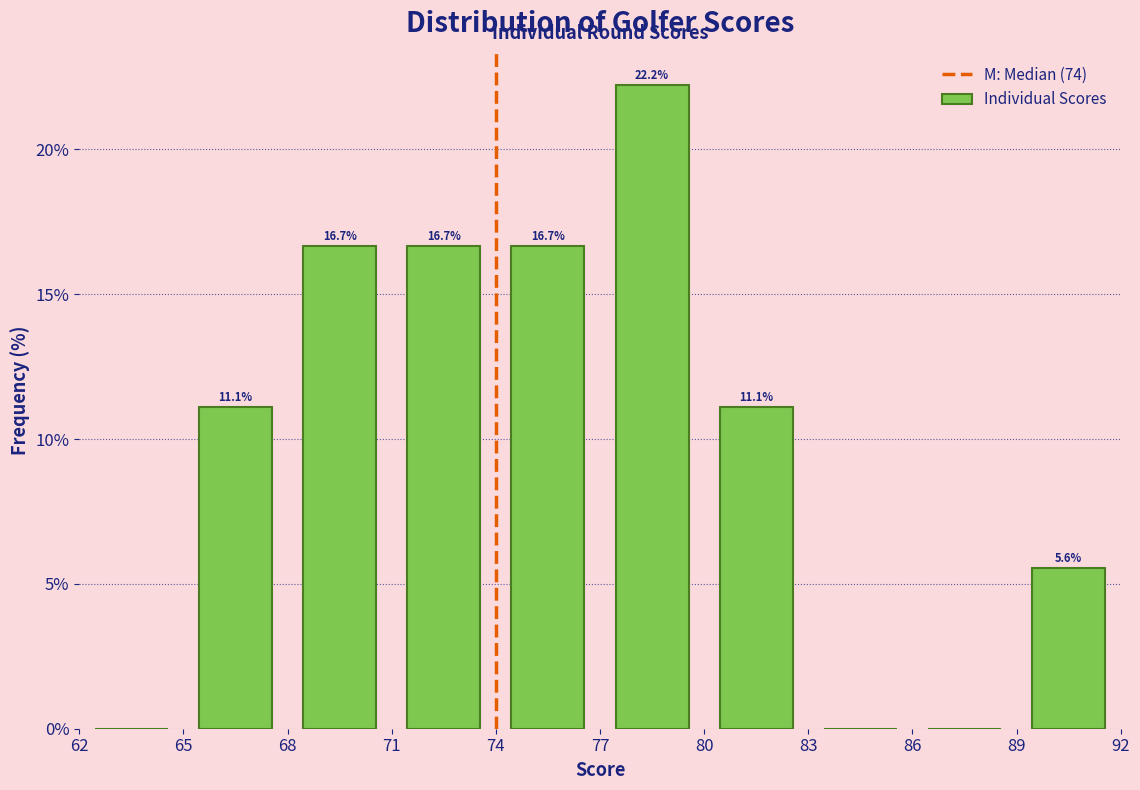

Which range on the x-axis has the tallest bar?

77 to 80